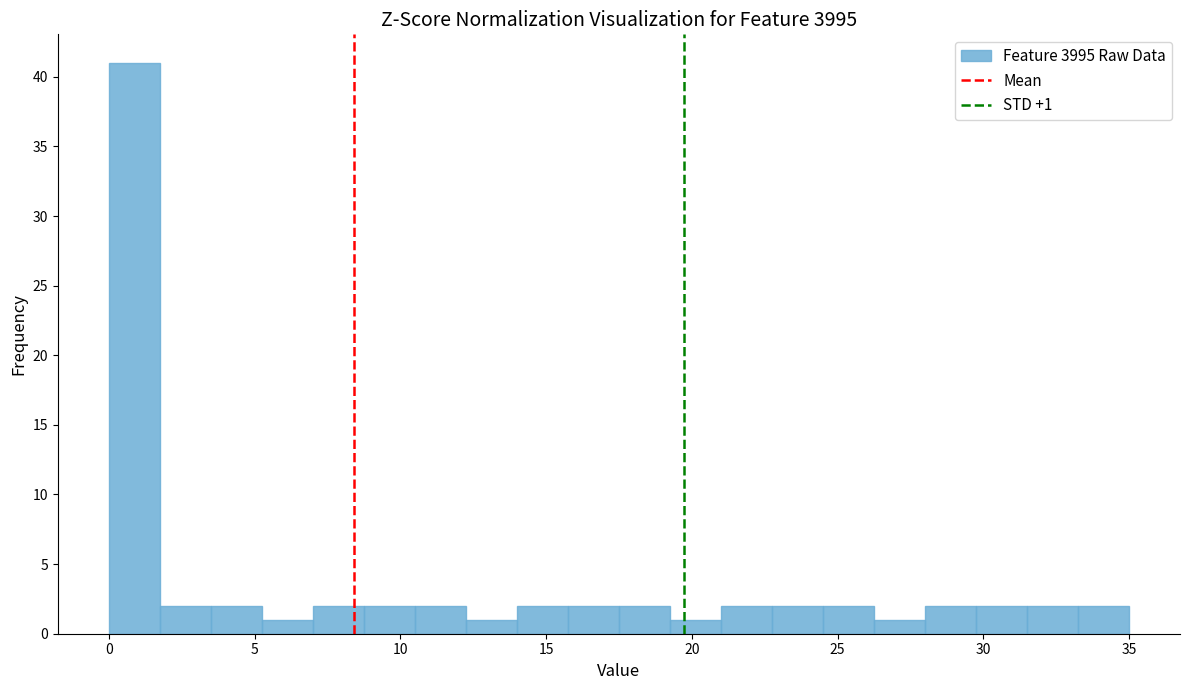

Around what value on the x-axis is the tallest bar? Give the approximate position of its centre, as read against the axis.

1.0